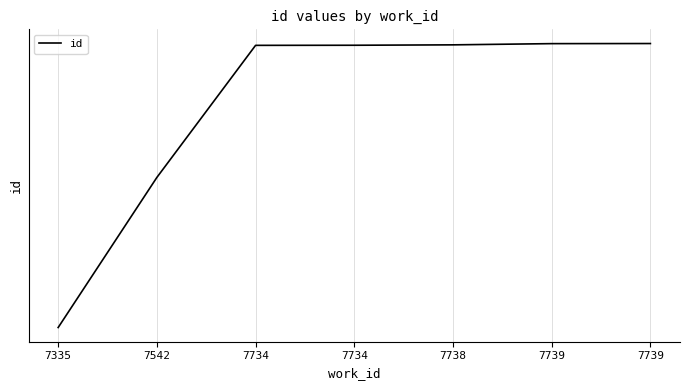

Does the chart display data point markers on the line(s)?

No